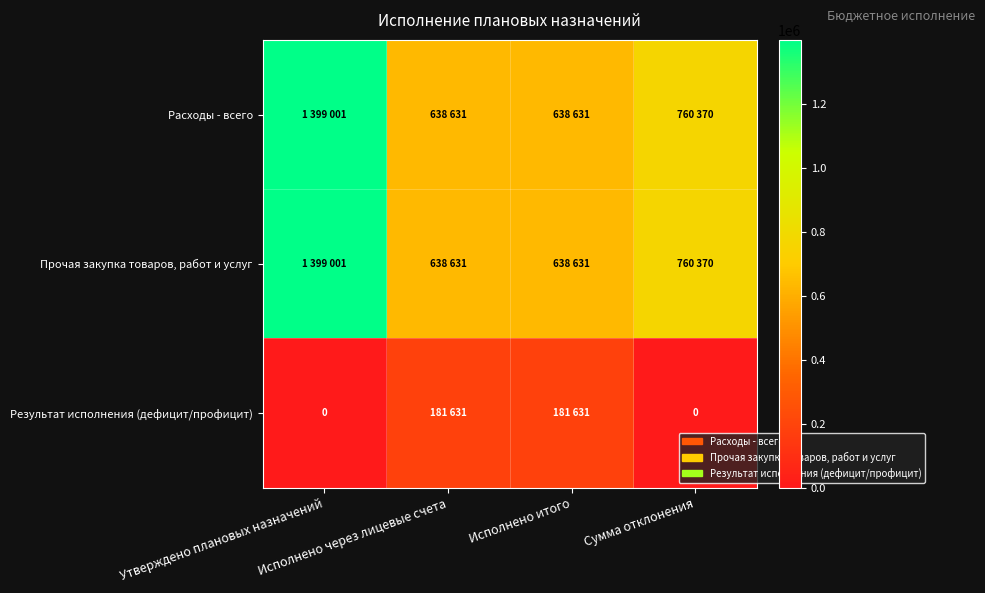

The Прочая закупка товаров, работ и услуг series shows 414665 at Исполнено через лицевые счета. True or false?

False